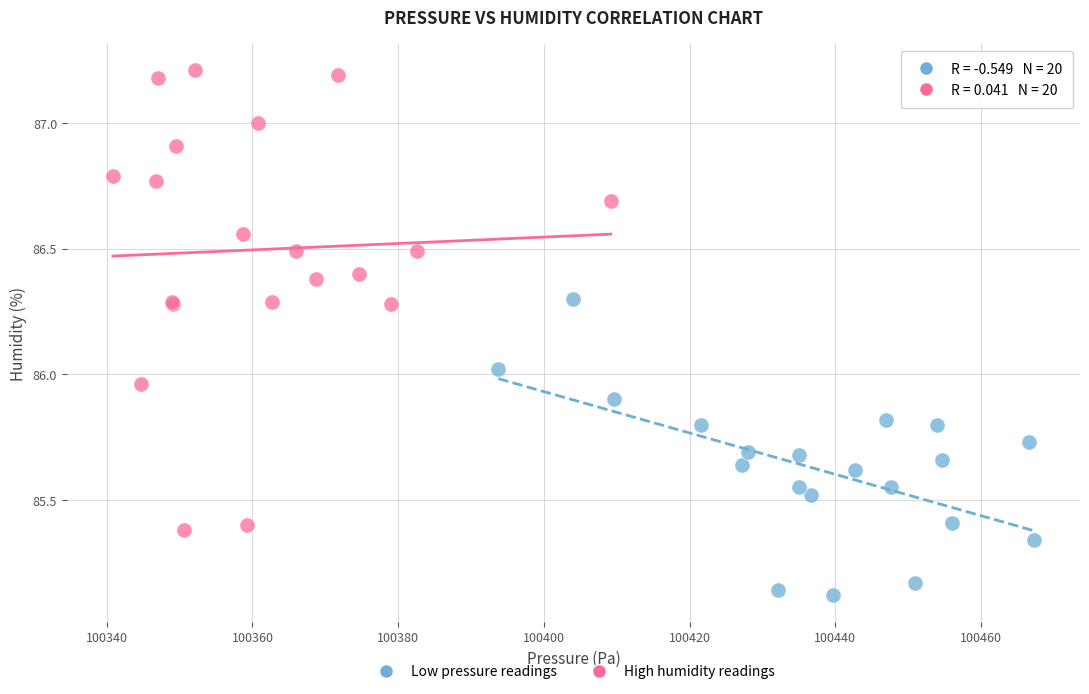

Which series has the largest Y range (max minus min)?

High humidity readings